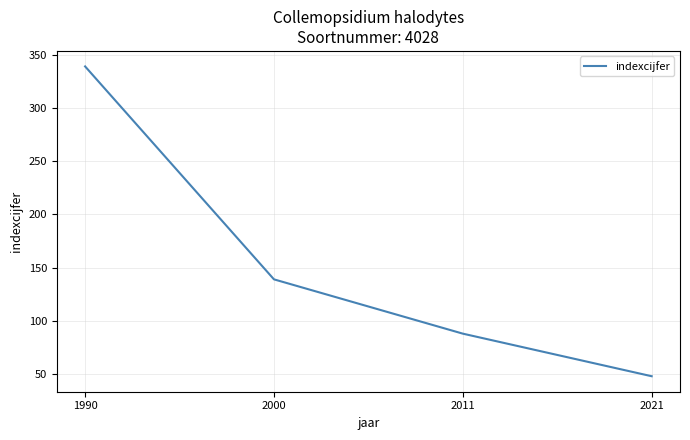

At which label is the value closest to 193?

2000